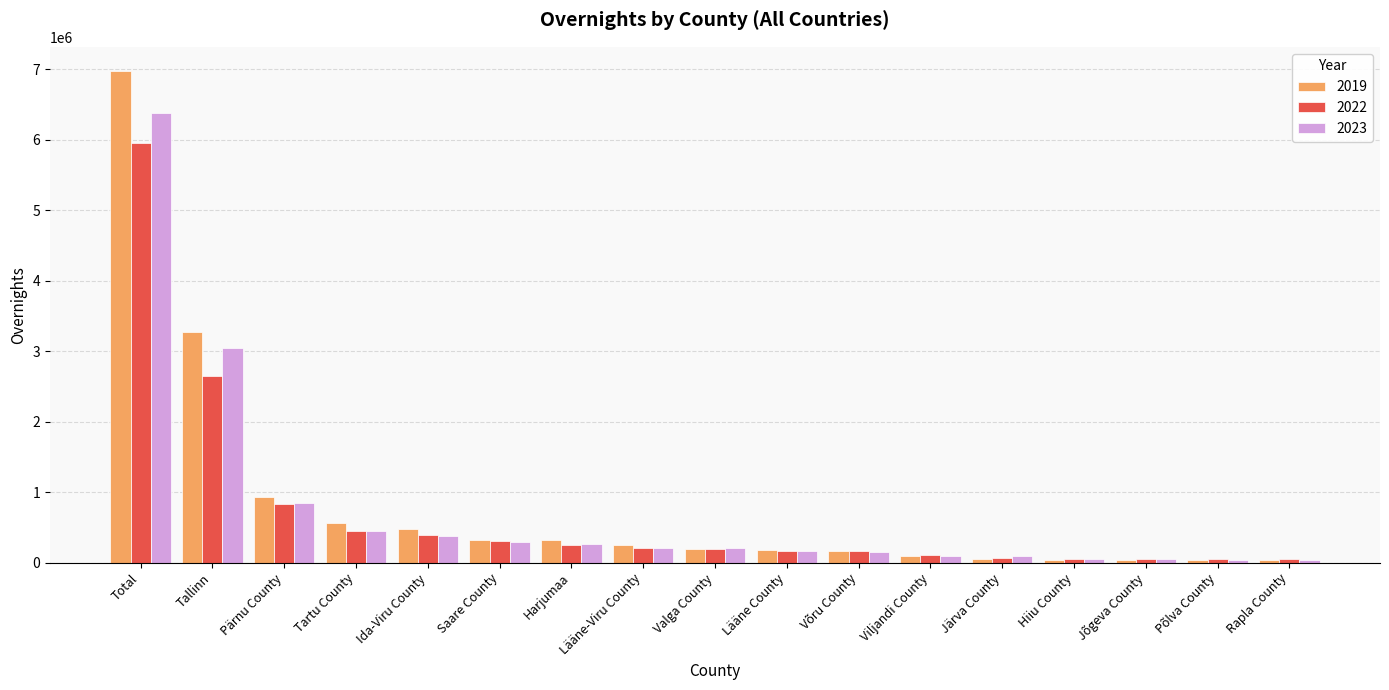

What is the difference between the 2019 values at Total and Saare County?

6640882